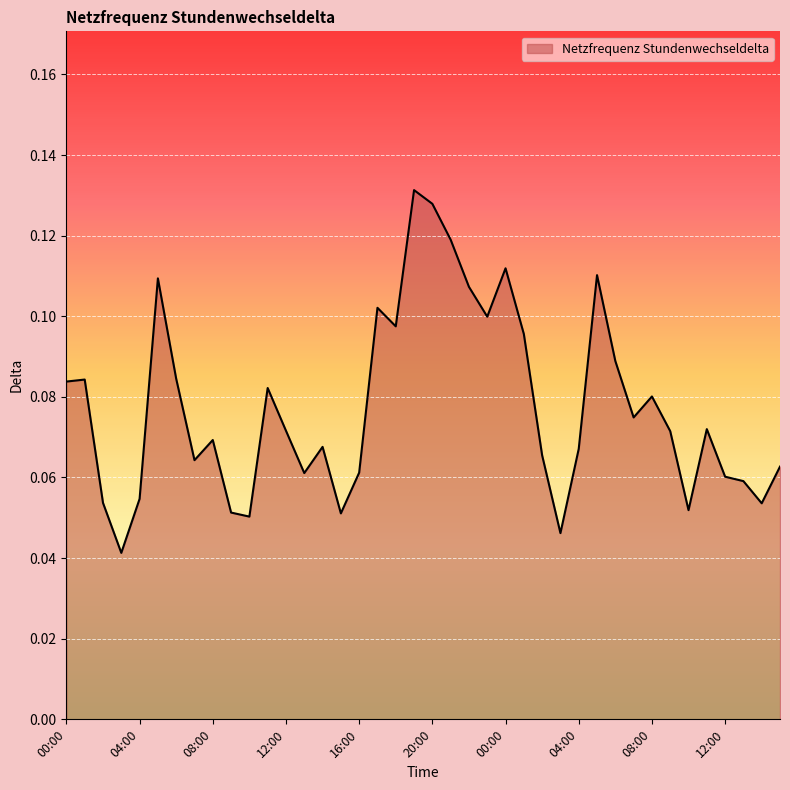

How many lines are shown in the chart?

1